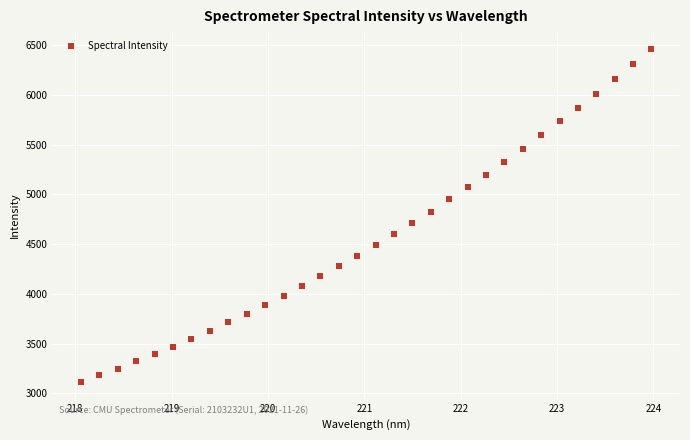

What is the range of Y values (max minus min)?

3349.2